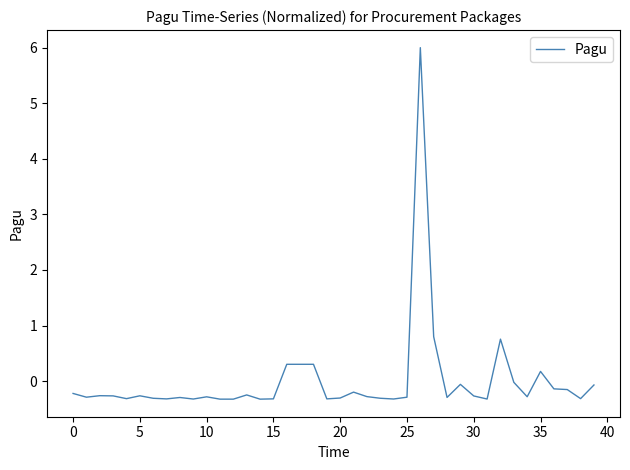

What is the difference between the maximum and minimum values?

6.3